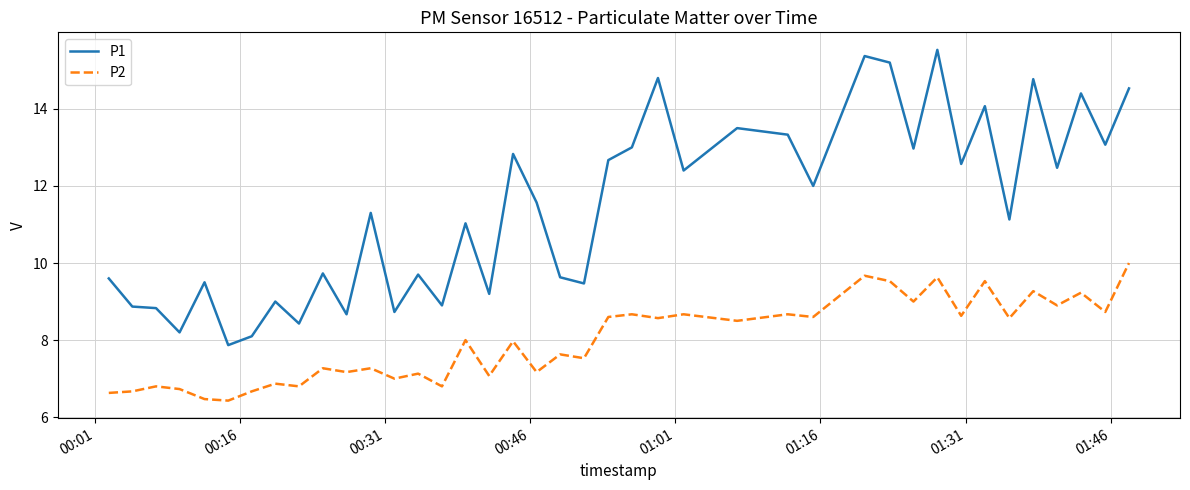

What is the difference between the maximum and minimum values in the P1 series?

7.7